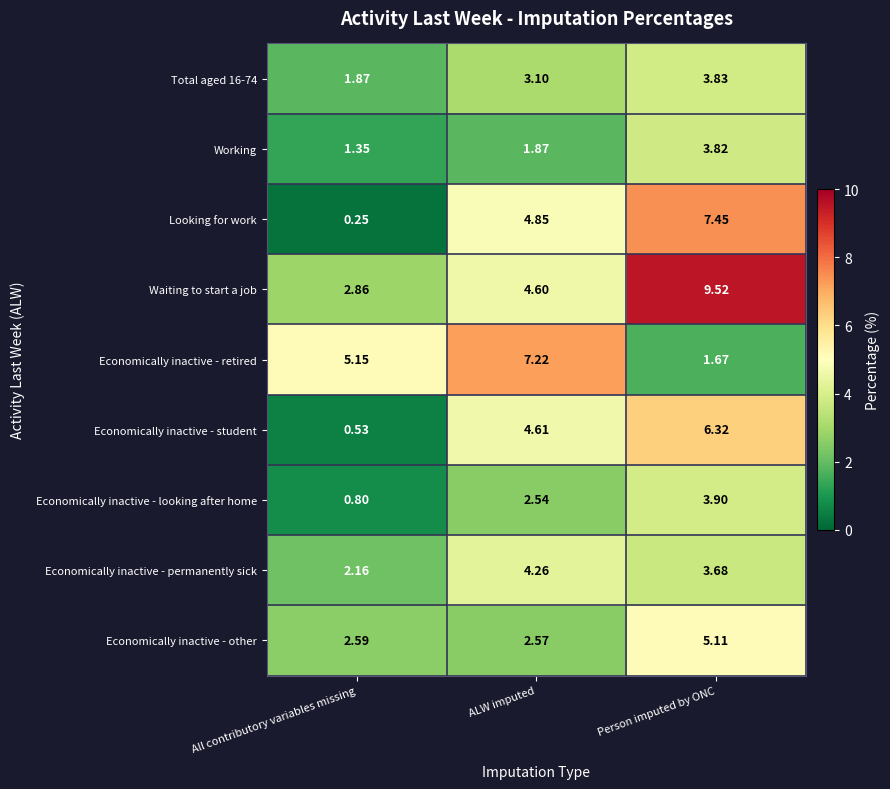

Which series has the largest total across all categories?

Waiting to start a job